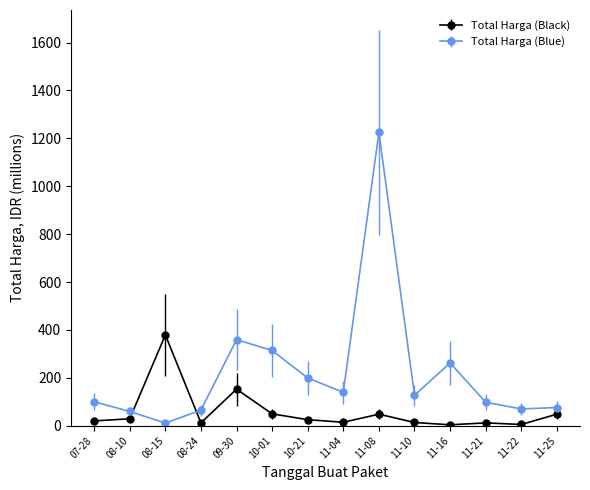

Where does the Total Harga (Black) series first go above 25?

08-10